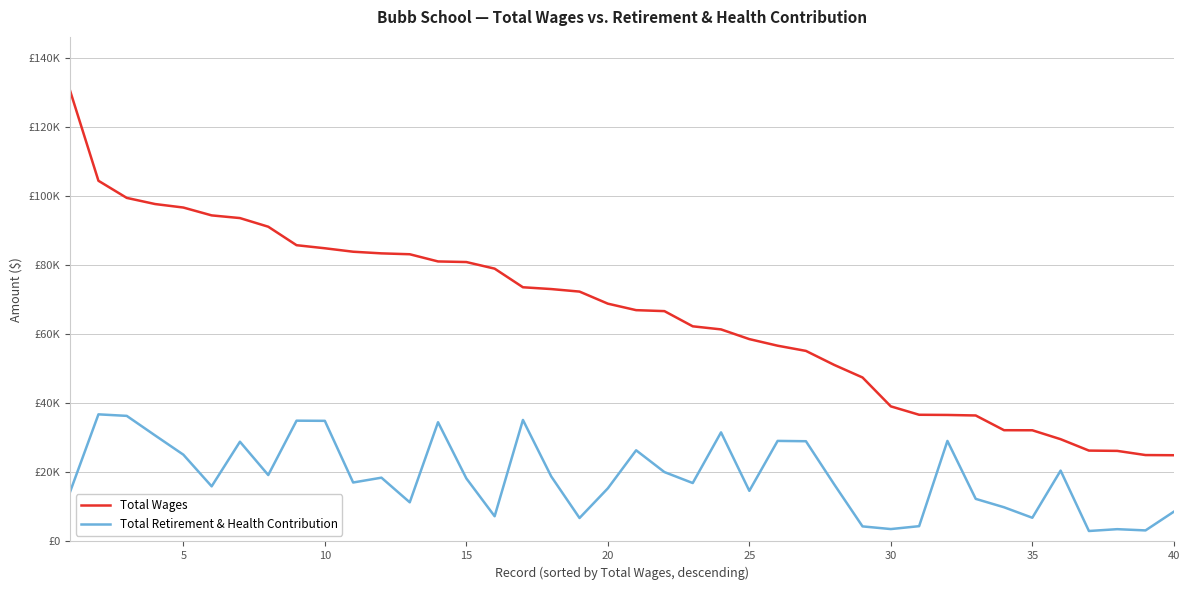

Does the chart have visible grid lines?

Yes